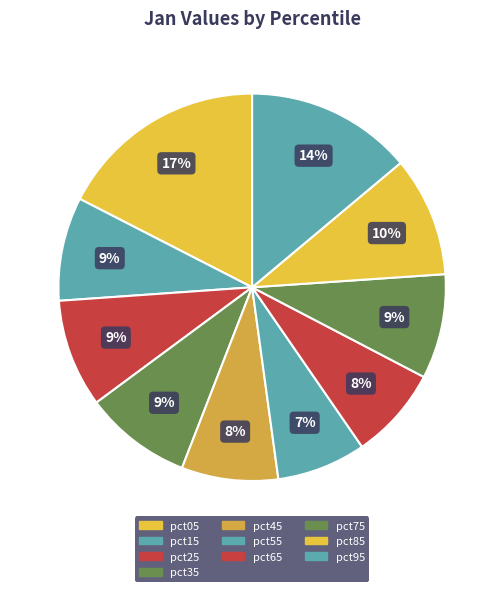

Is there any slice that represents more than half of the pie?

No